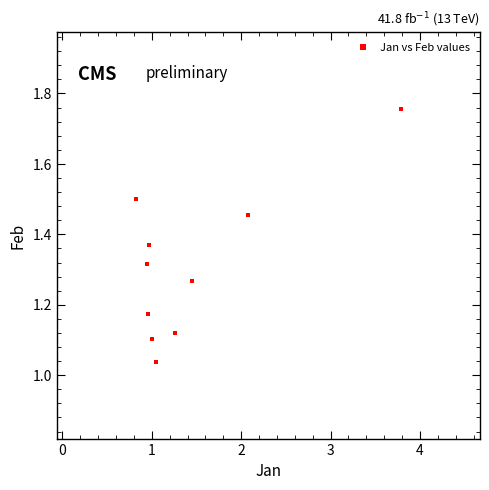

What is the range of X values (max minus min)?

3.0